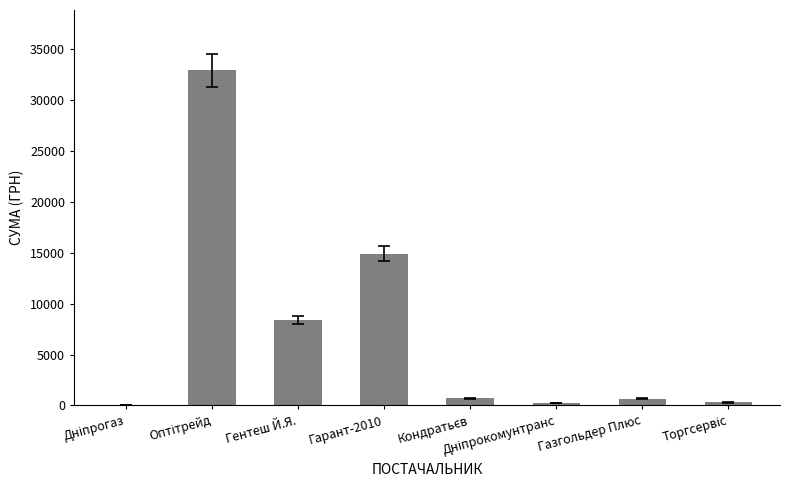

The value at Гентеш Й.Я. is 2627.5. True or false?

False